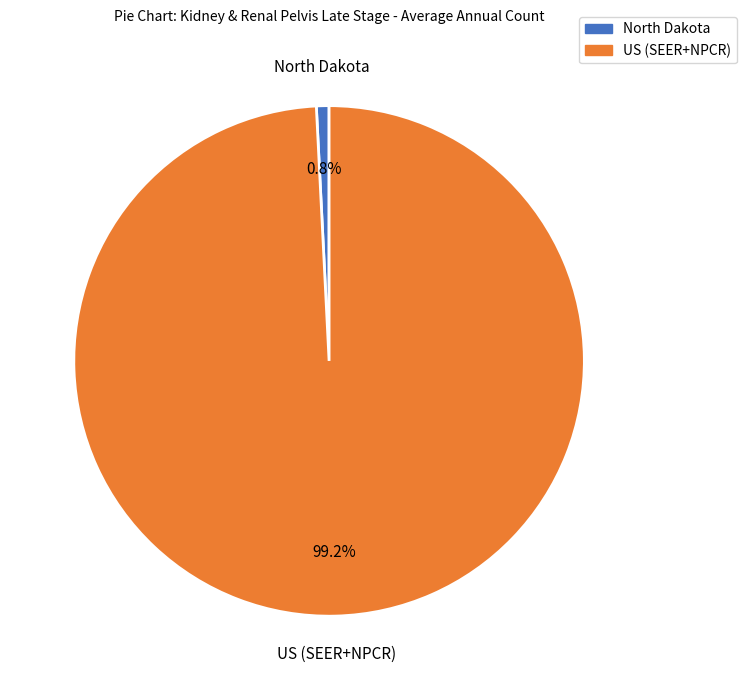

How much of the chart is everything except North Dakota?

99.2%